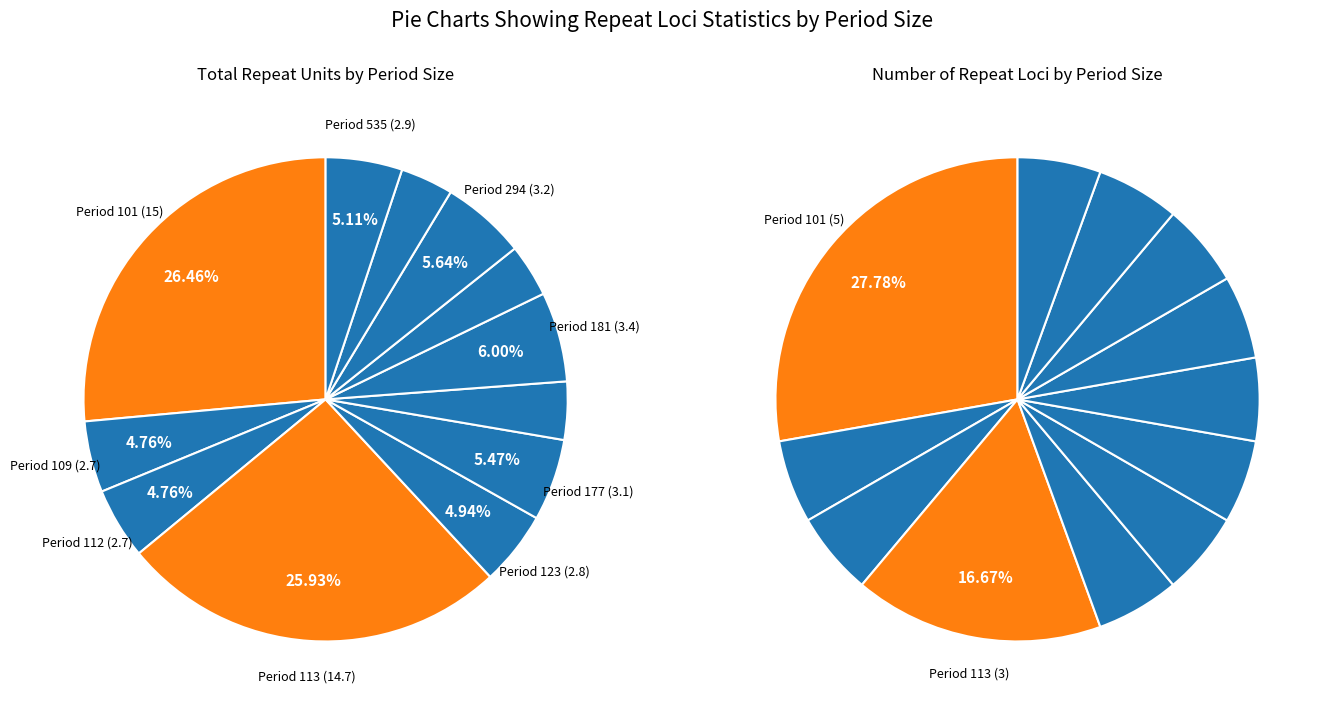

What is the smallest slice in the pie chart?

199